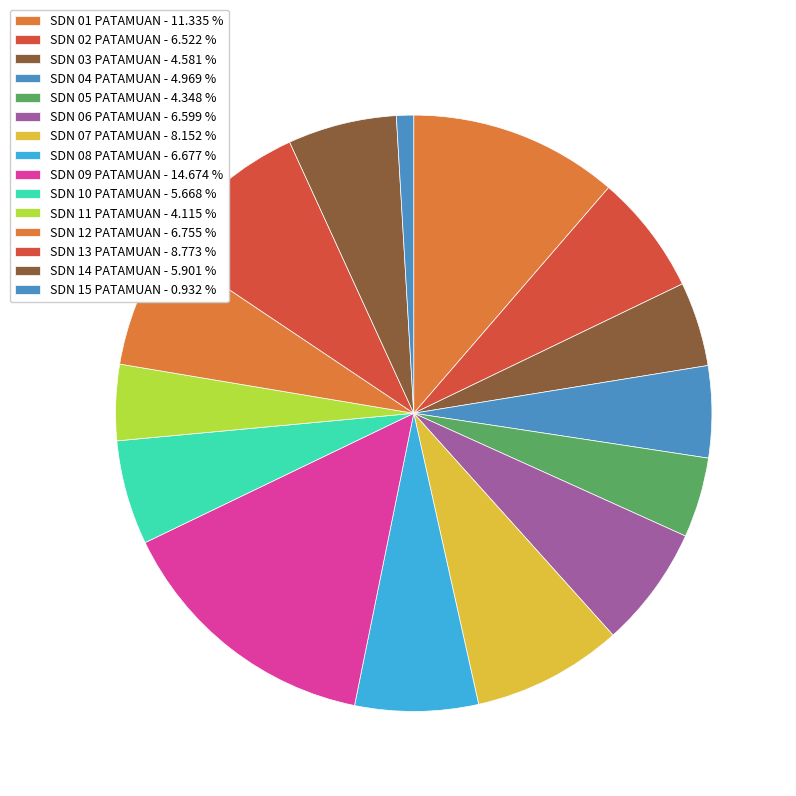

True or false: SDN 08 PATAMUAN accounts for 1% of the total.

False